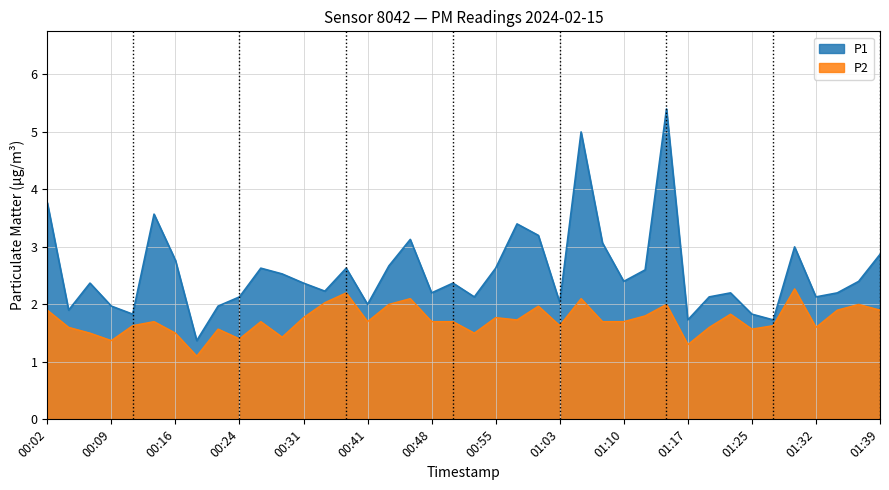

How many categories are shown in the chart?

40